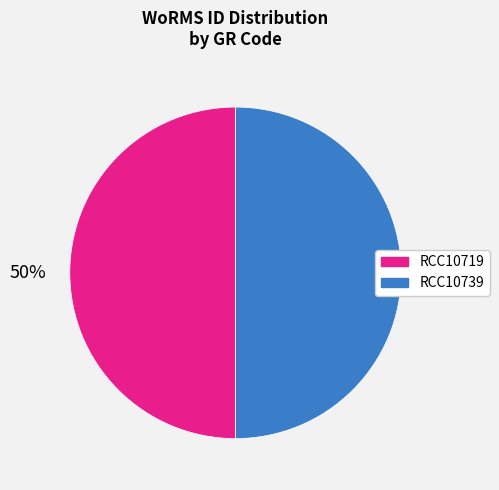

To the nearest percent, what portion does RCC10739 represent?

50%